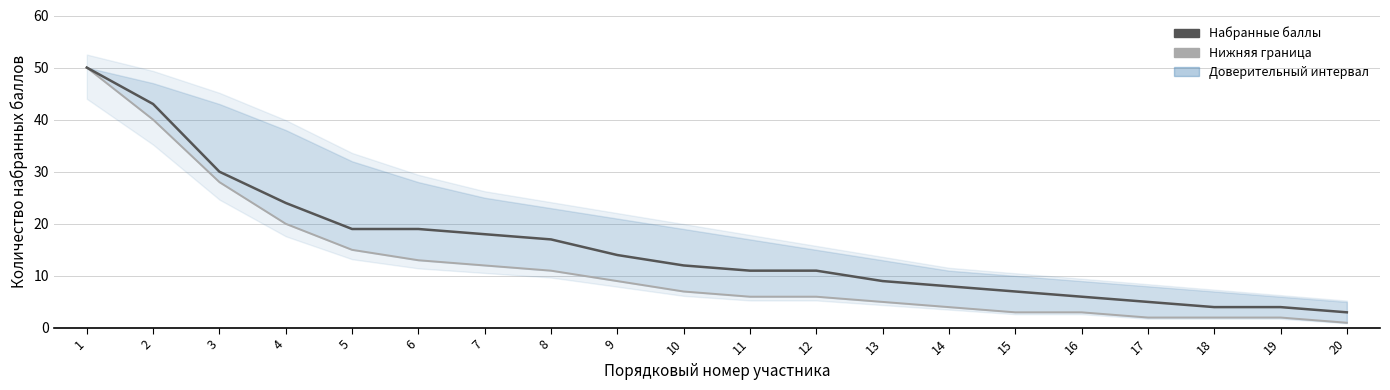

True or false: Нижняя граница has more than 2 points higher than both neighbors.

False